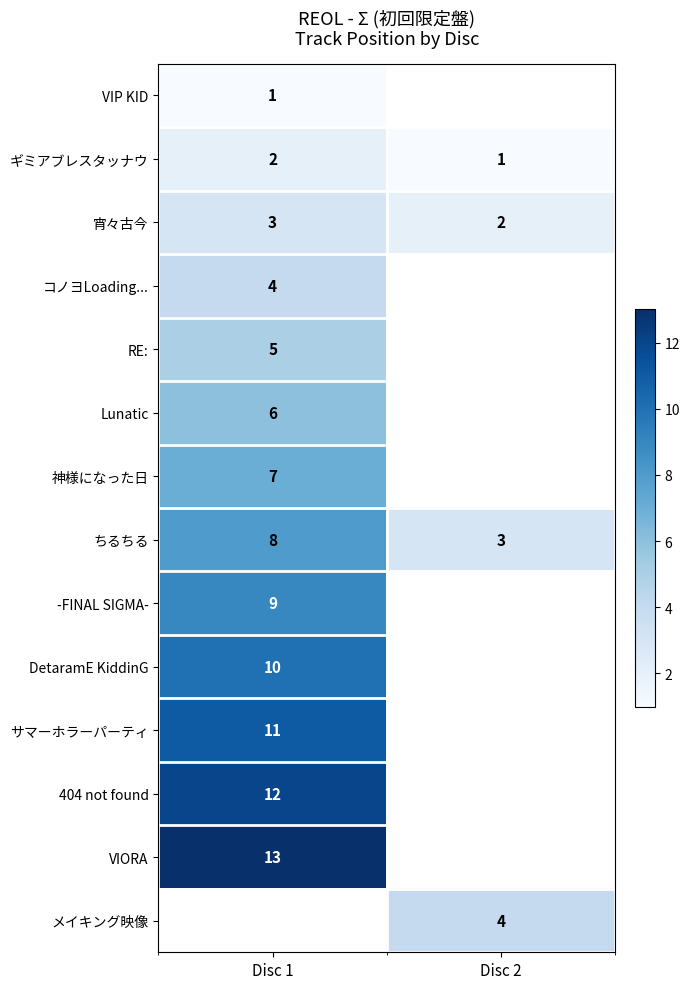

What is the greatest value displayed?

13.0